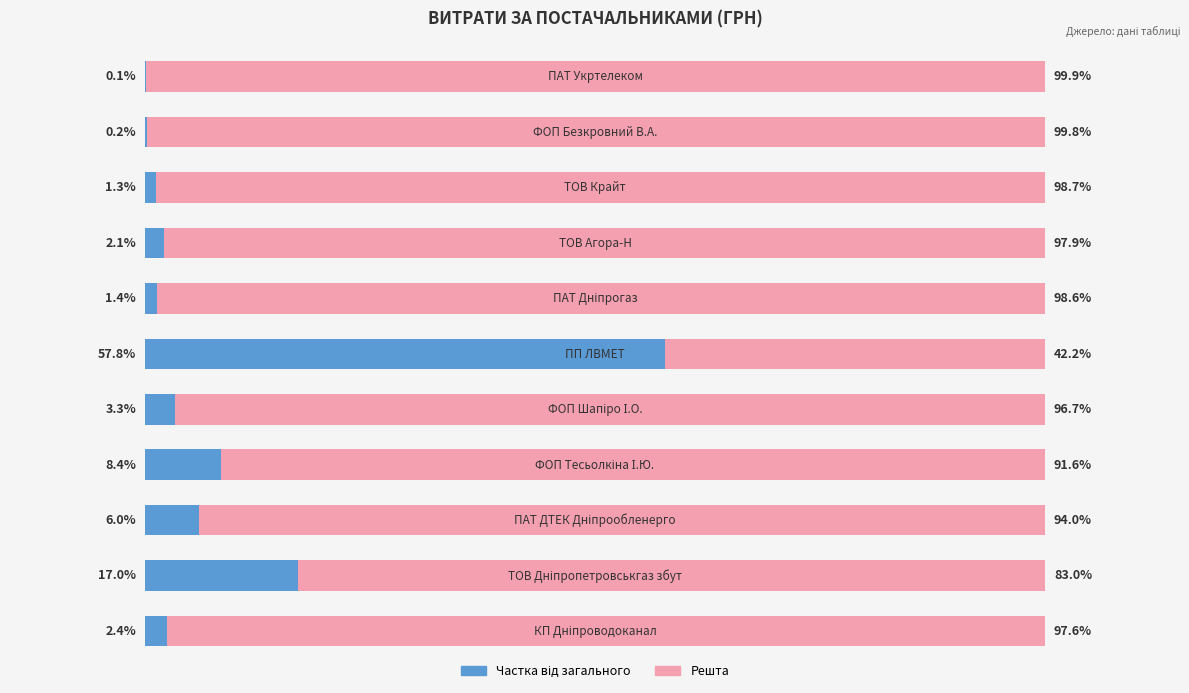

What is the difference between the maximum and second lowest values?

57.6